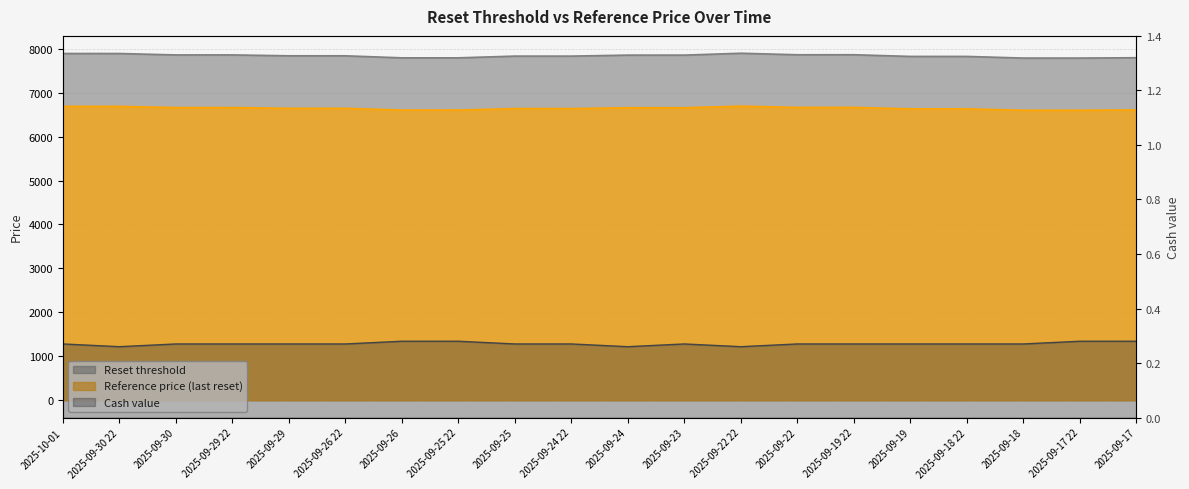

What is the label of the 13th point from the right?

2025-09-25 22